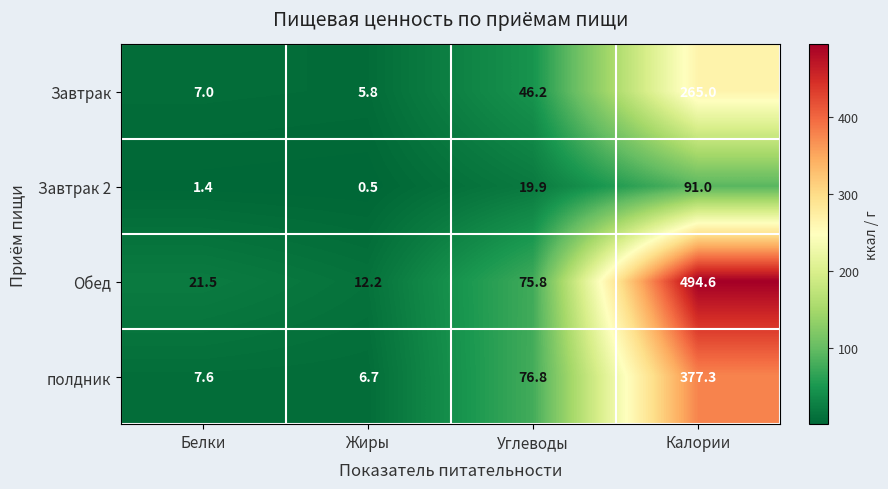

Where does the Завтрак series first go above 46?

Углеводы